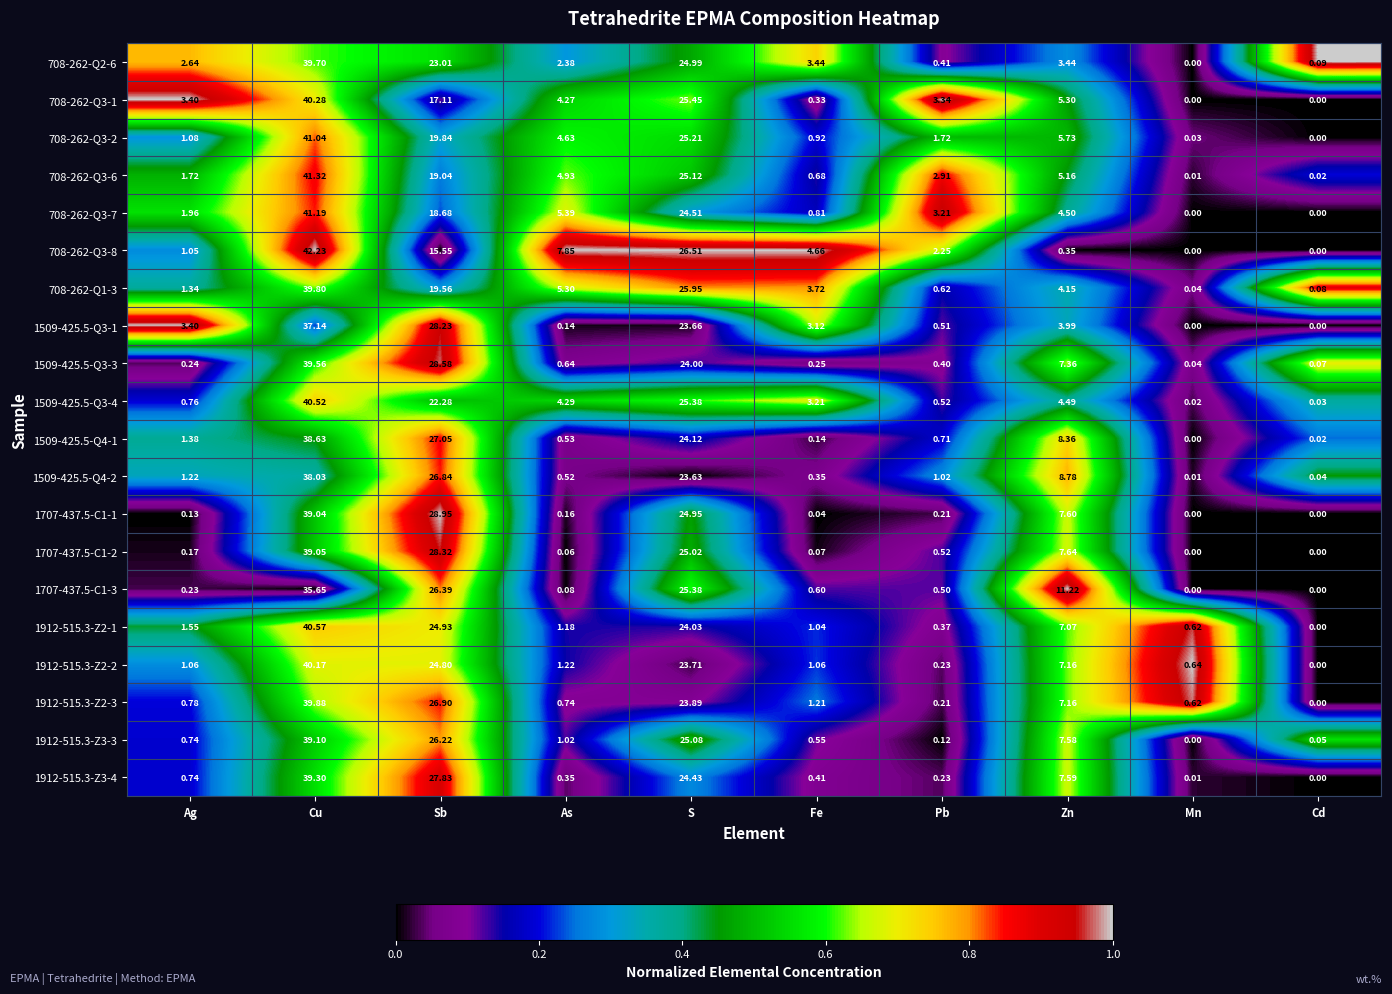

Is the value of 1707-437.5-C1-3 at Fe greater than the value of 708-262-Q3-1 at Cu?

No